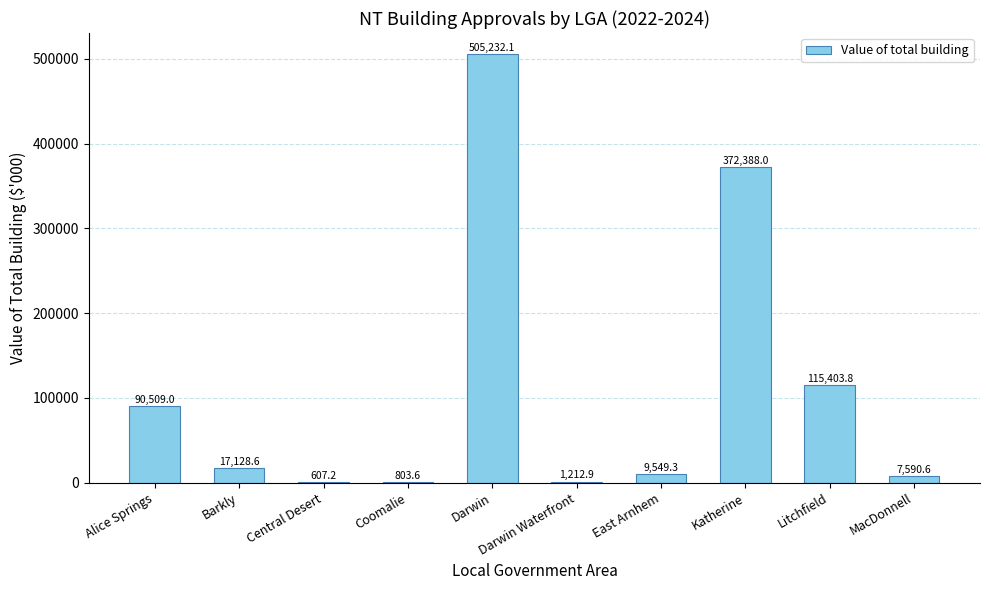

What is the change in value from Darwin to Litchfield?

-389828.3